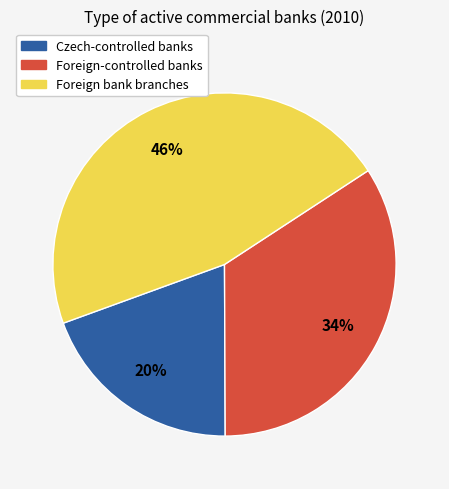

To the nearest percent, what is the difference between the Foreign-controlled banks and Foreign bank branches slice percentages?

12%